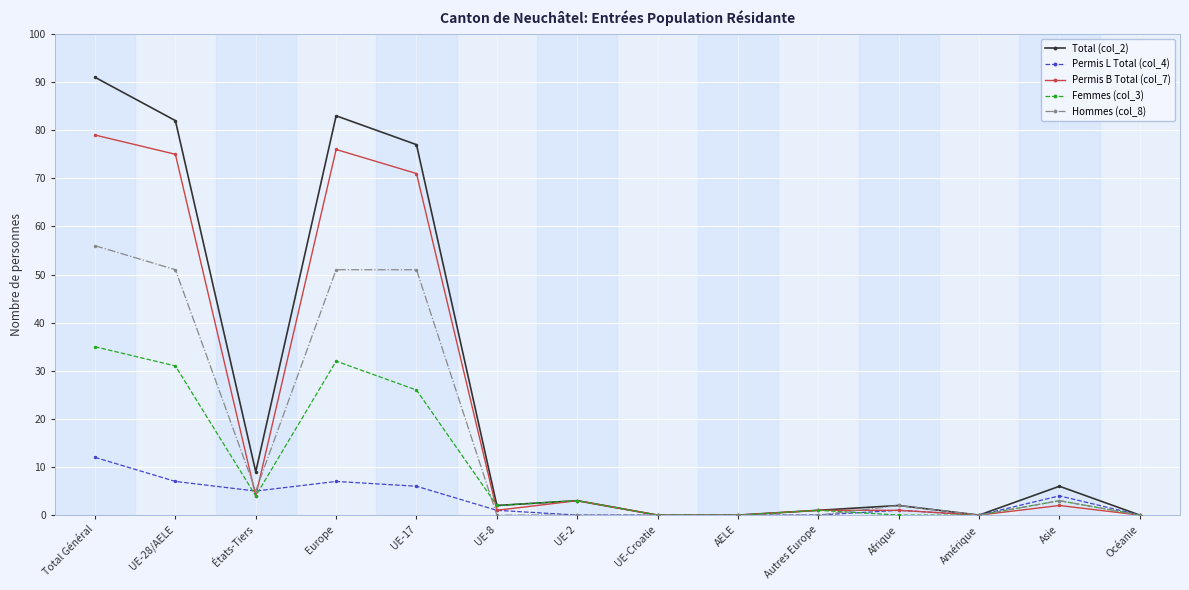

Which category has the highest value in the Permis B Total (col_7) series?

Total Général